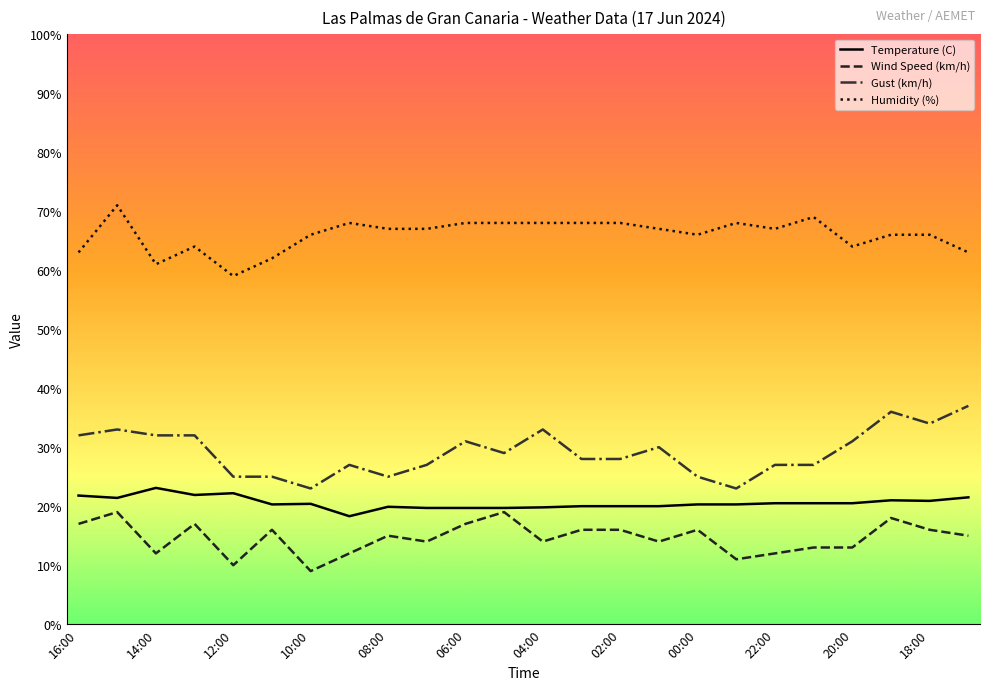

What is the minimum value for Gust (km/h)?

23.0